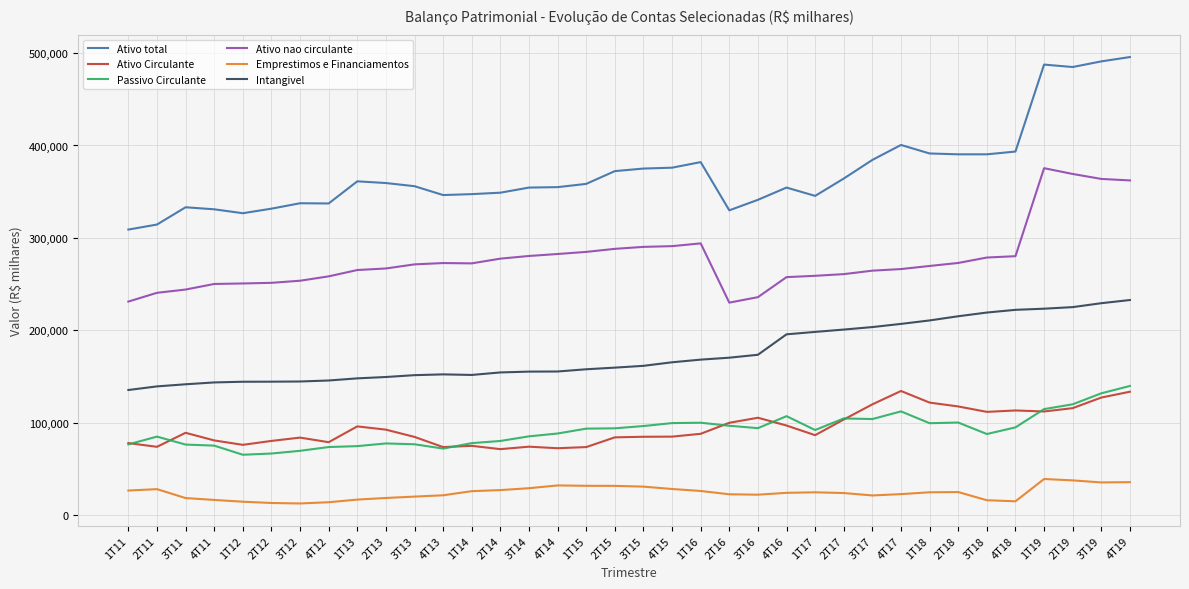

Which series has the widest spread of values?

Ativo total